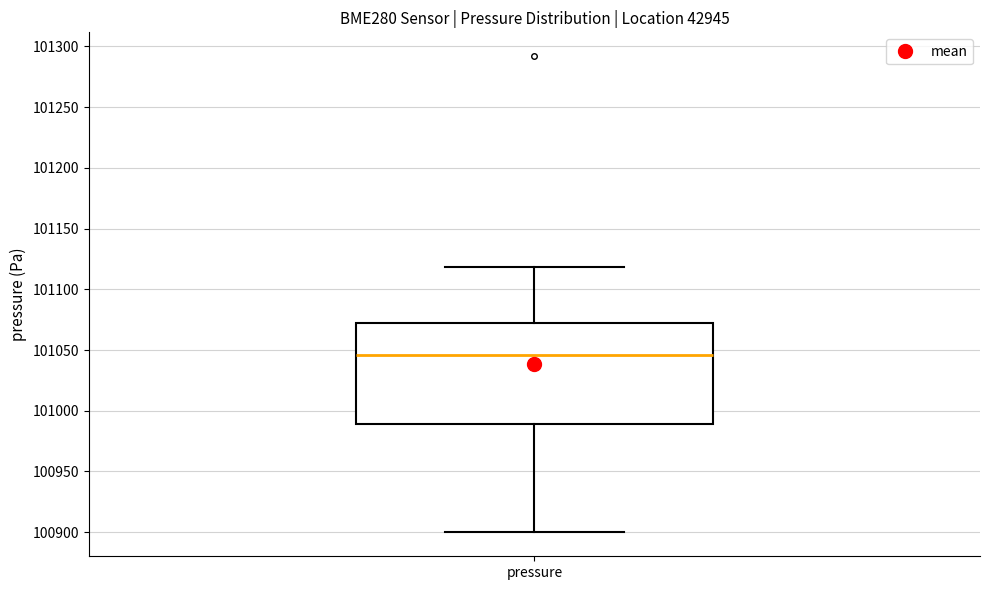

Where is the upper edge of the box for pressure on the y-axis? The values are not printed on the chart, so give them approximately, as read against the axis.

101070